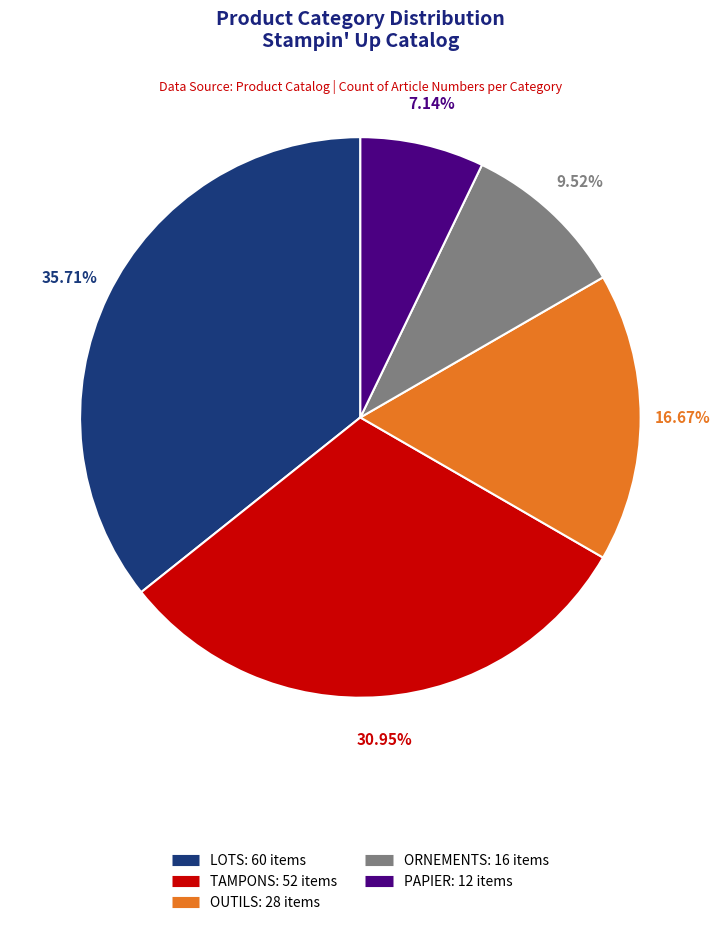

Count the number of slices in the pie.

5